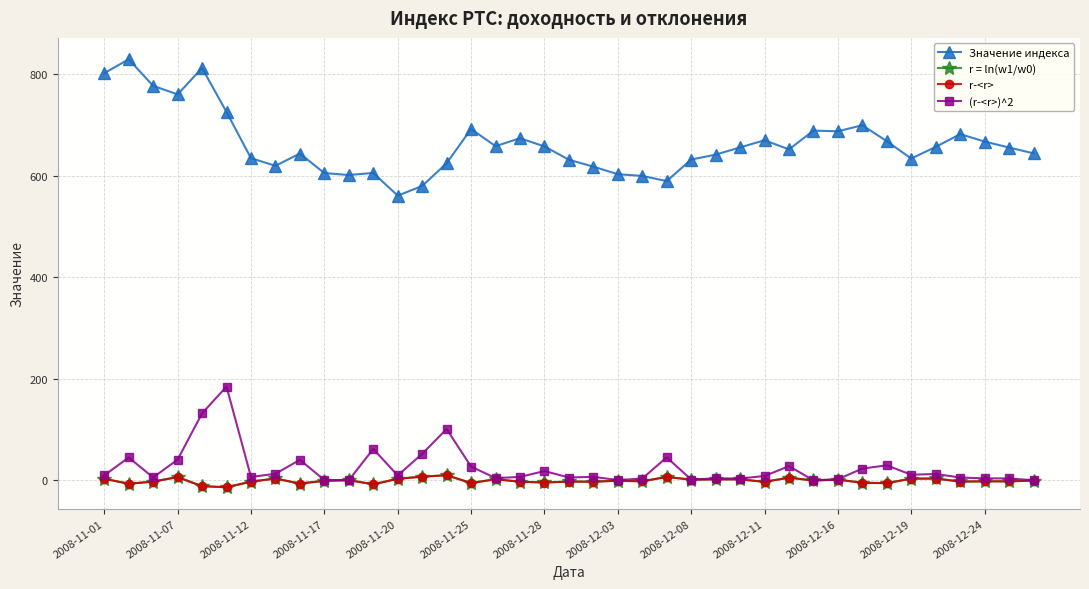

Which series has the largest total across all categories?

Значение индекса